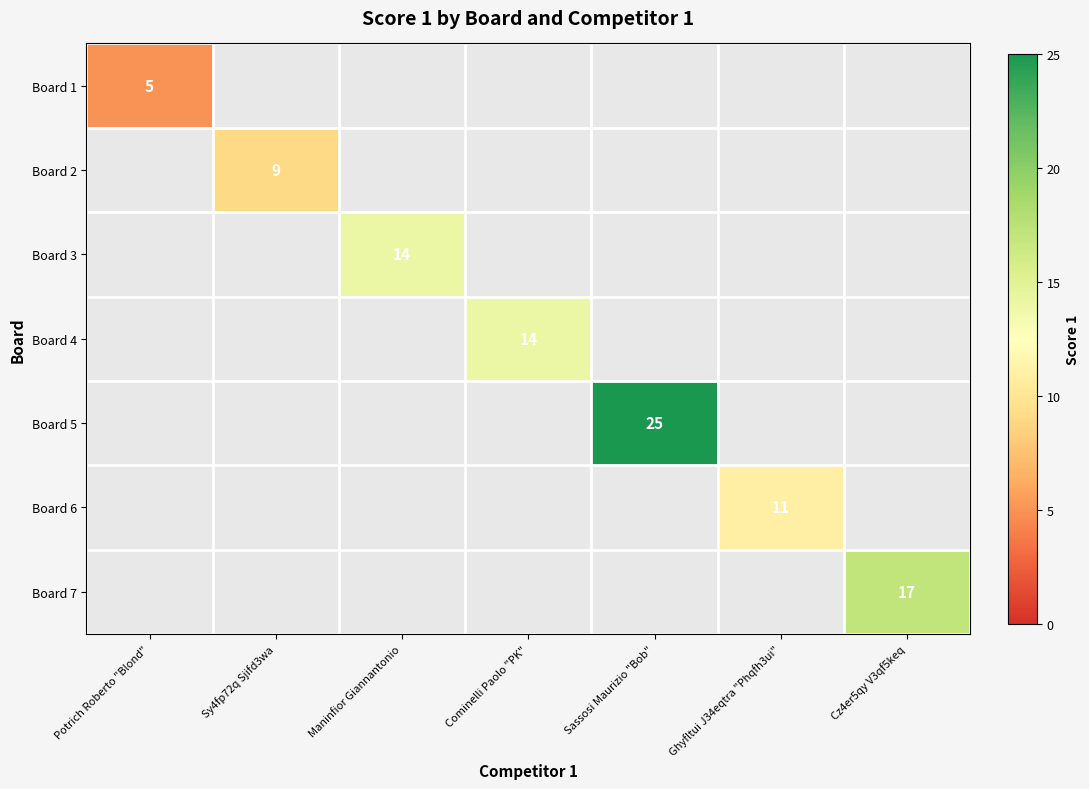

True or false: Board 4 has a value of 14 at Cominelli Paolo "PK".

True